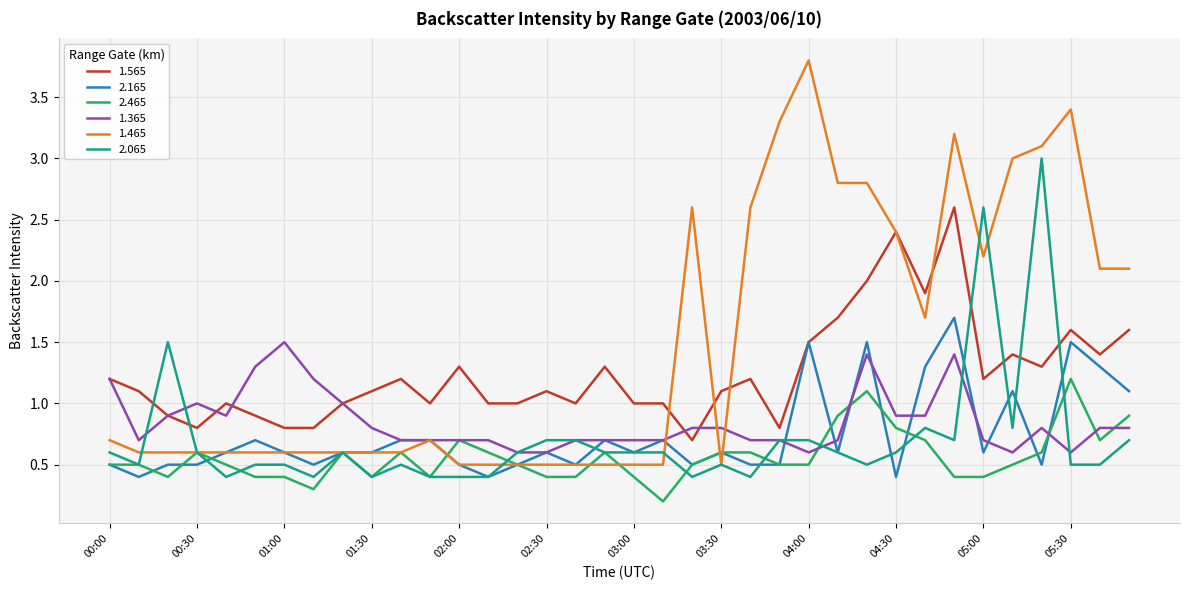

Which series has the largest total across all categories?

1.465